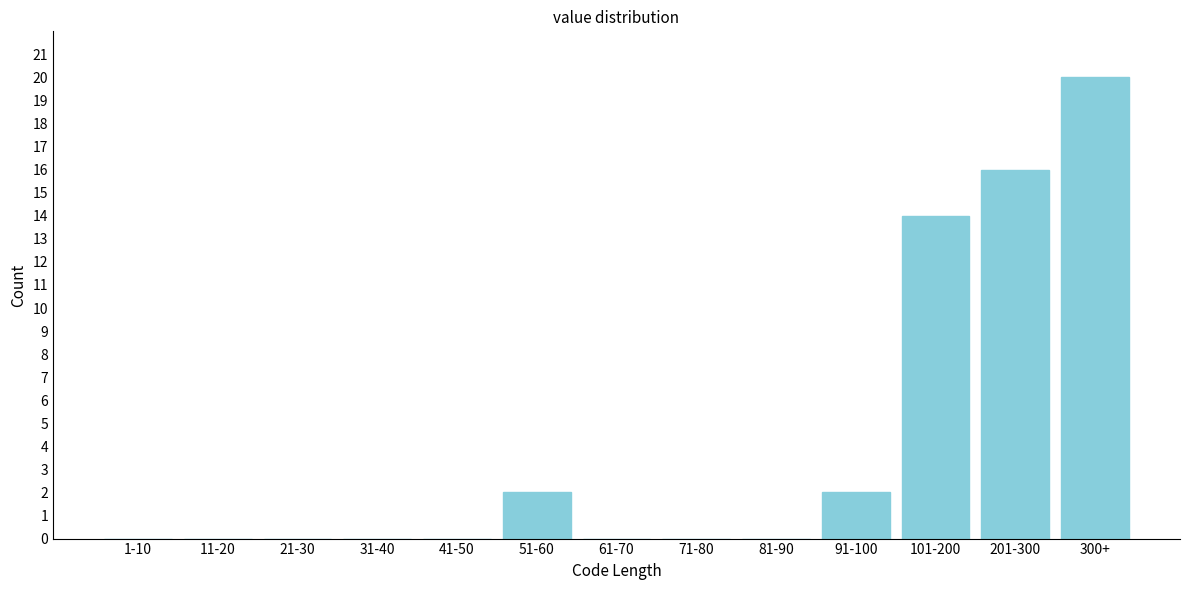

Reading left to right, list all the values displayed in this chart.

1-10=0	11-20=0	21-30=0	31-40=0	41-50=0	51-60=2	61-70=0	71-80=0	81-90=0	91-100=2	101-200=14	201-300=16	300+=20